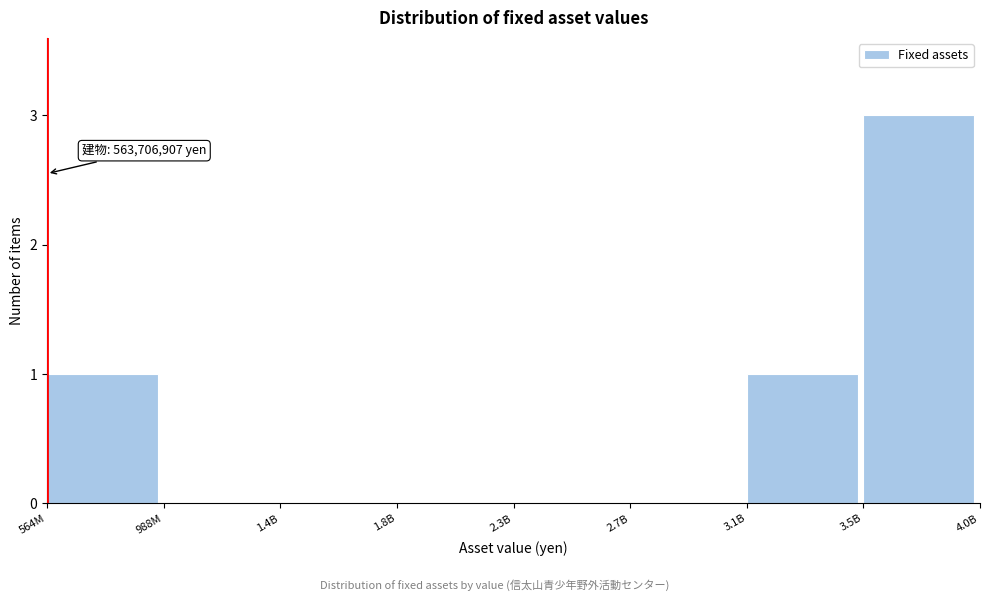

Reading left to right, extract all data points from this chart.

564M=1	988M=0	1.4B=0	1.8B=0	2.3B=0	2.7B=0	3.1B=1	3.5B=3